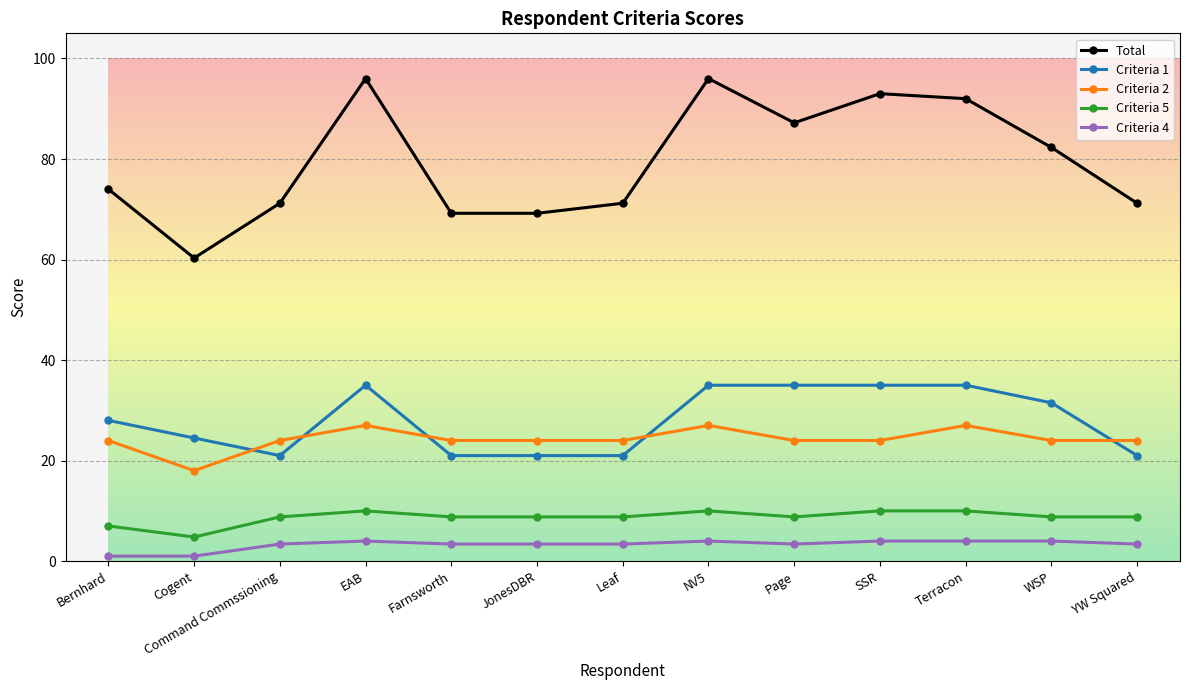

The Criteria 1 series shows 35.0 at NV5. True or false?

True